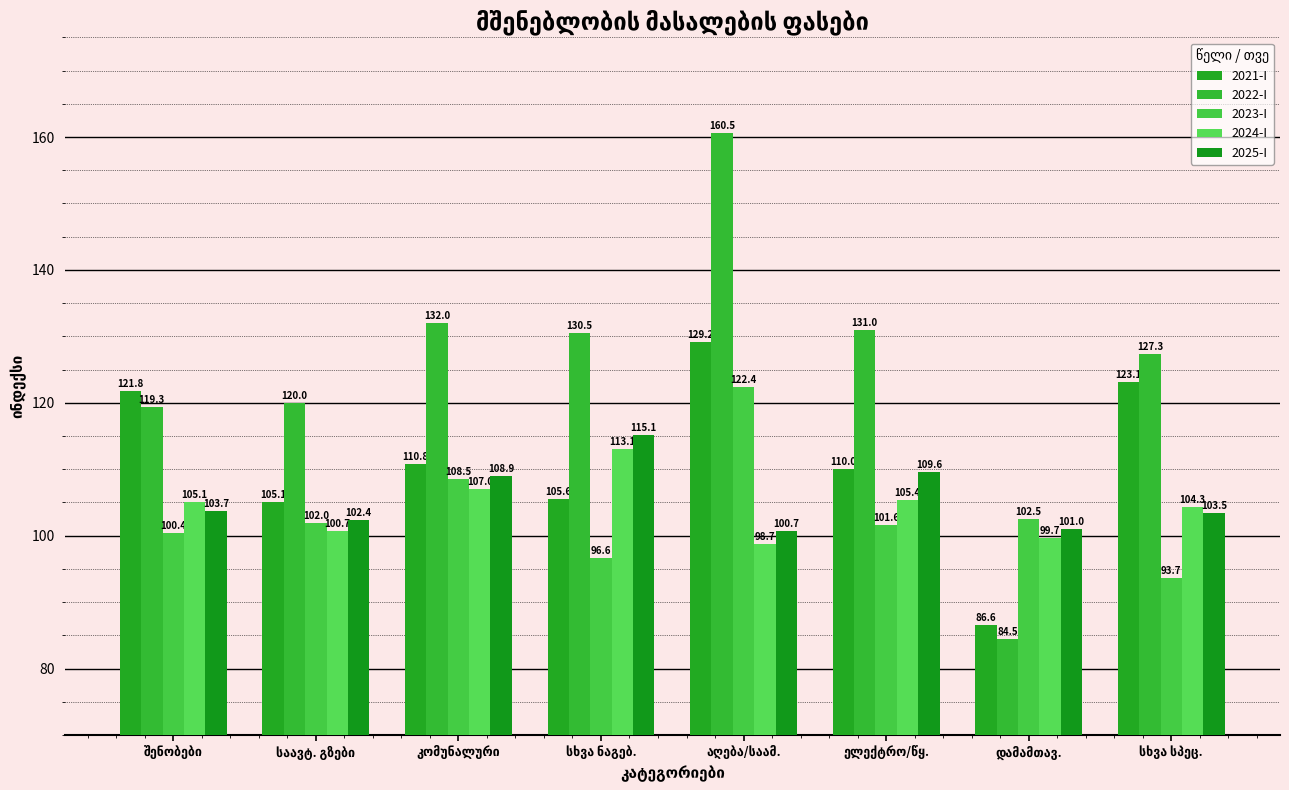

At which label does 2024-I reach its minimum?

აღება/საამ.